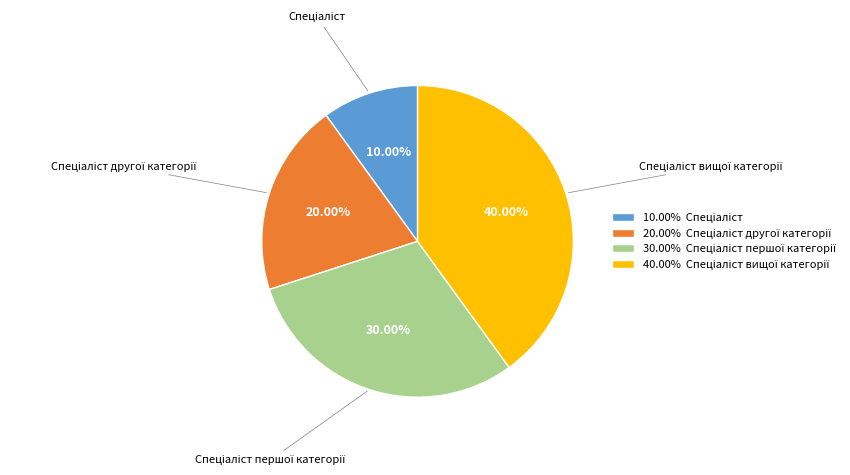

How many slices are in this pie chart?

4